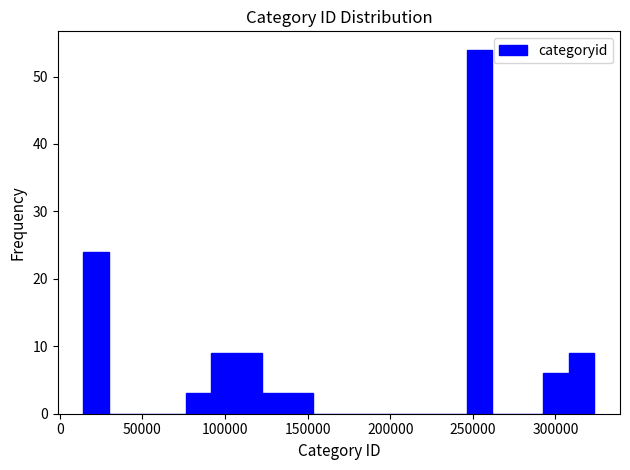

Read against the x-axis, roughly where is the centre of the tallest bar?

255000